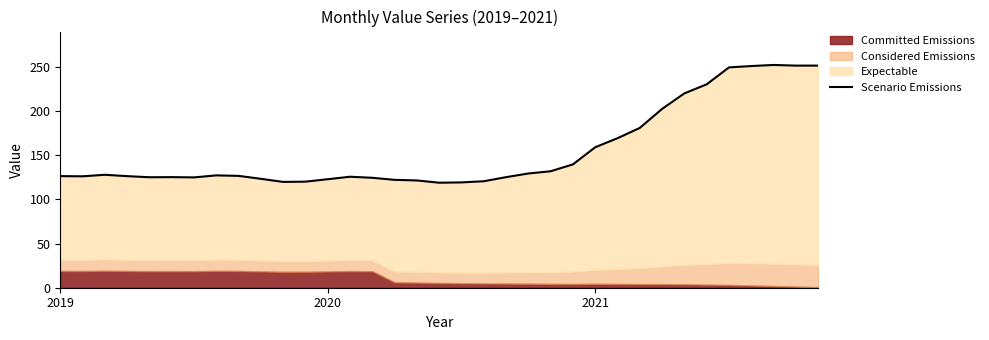

How many values exceed 126?

19